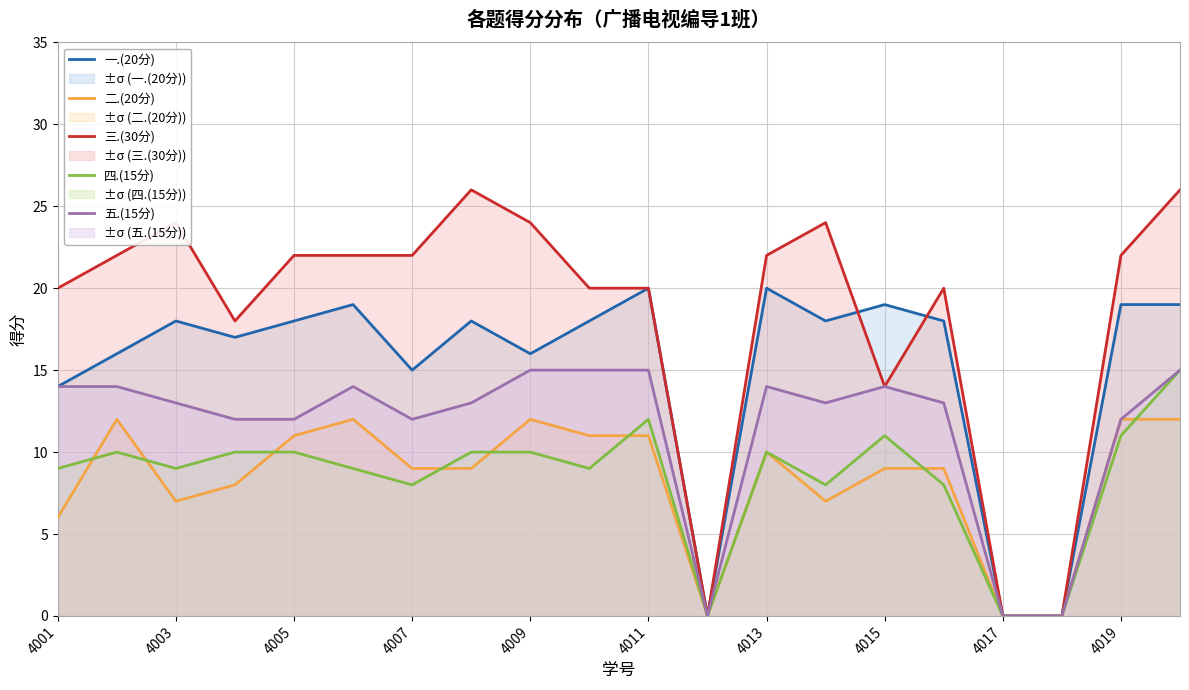

Which series has the largest range (max minus min)?

三.(30分)